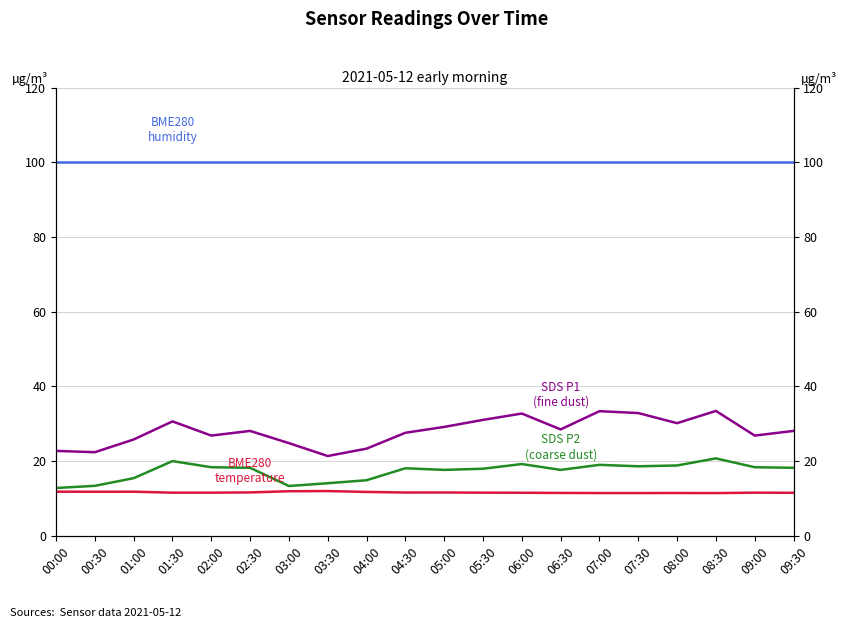

Does the chart display data point markers on the line(s)?

No